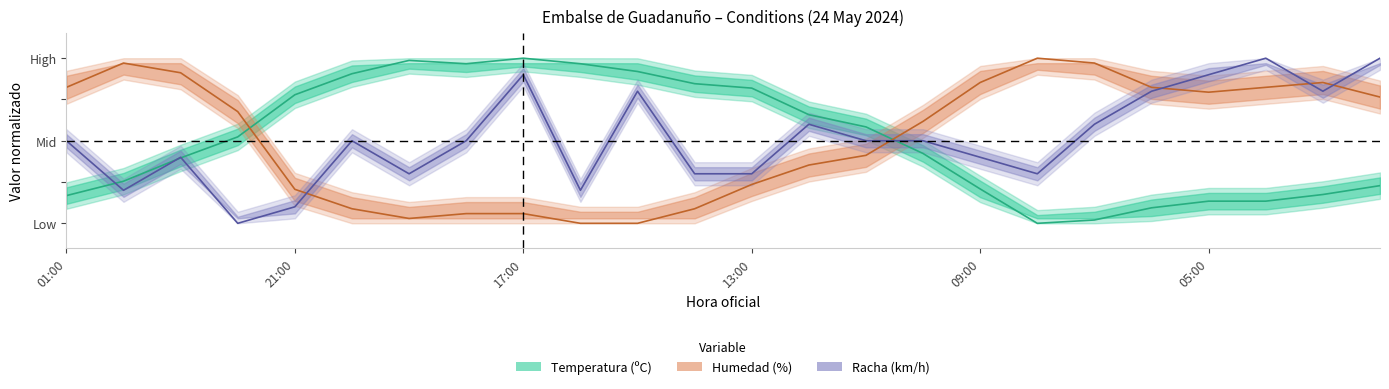

List the series in order of their peak value, highest first.

Temperatura, Humedad, Viento